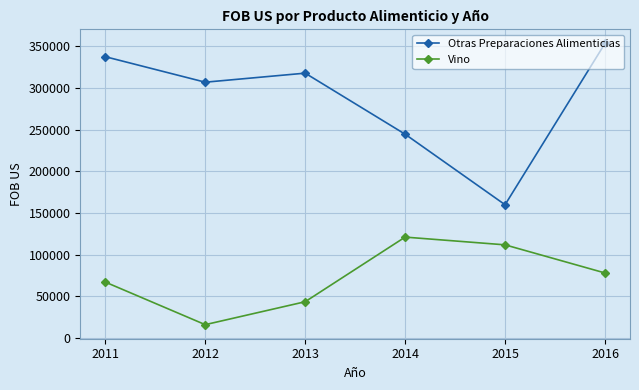

Where is the first local maximum for Vino?

2014